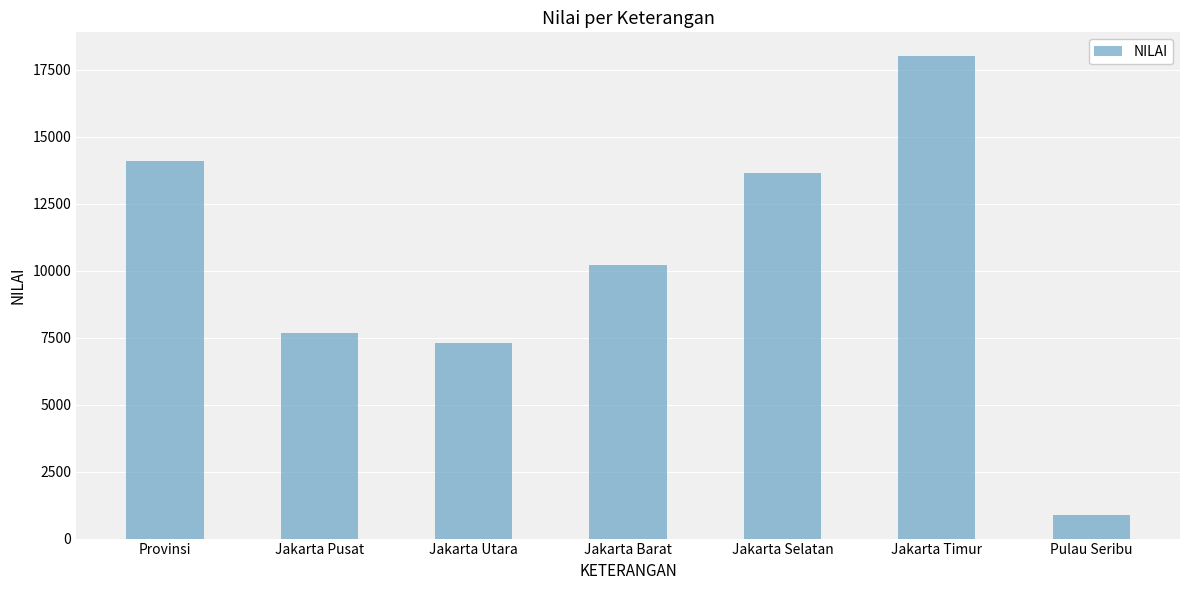

Reading right to left, transcribe all the data shown in this chart.

879	17993	13652	10198	7315	7664	14078